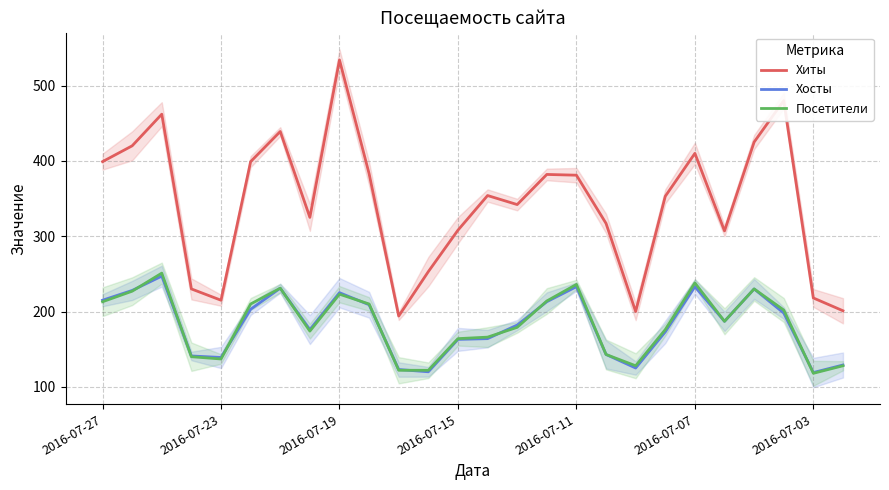

At how many categories does at least one series exceed 466?

2